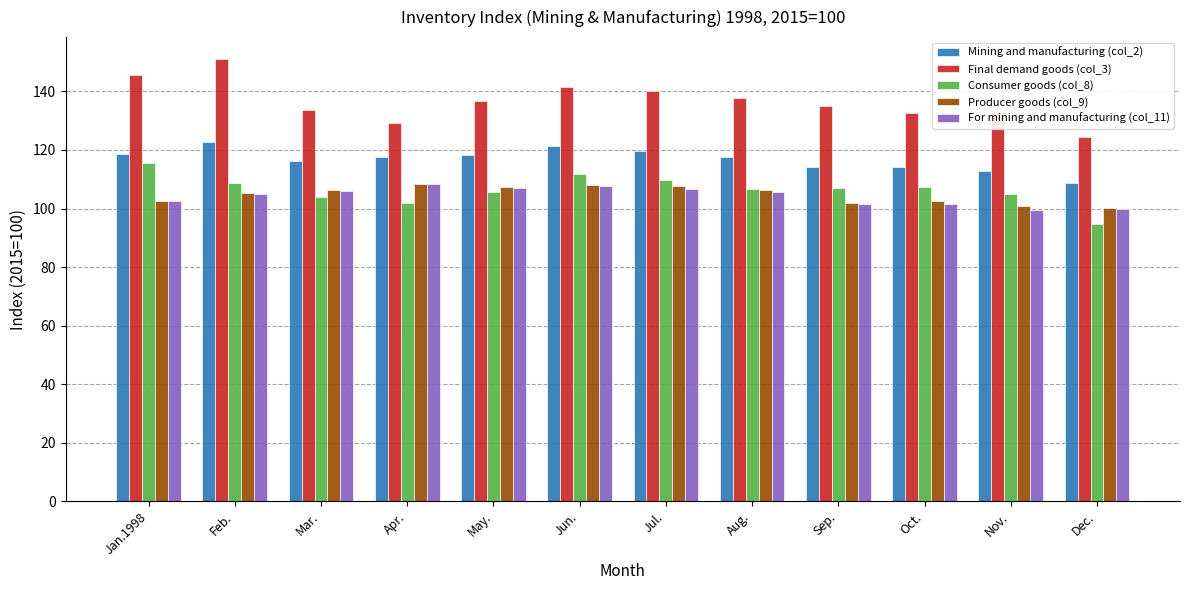

Where does the Mining and manufacturing (col_2) series first go above 117?

Jan.1998